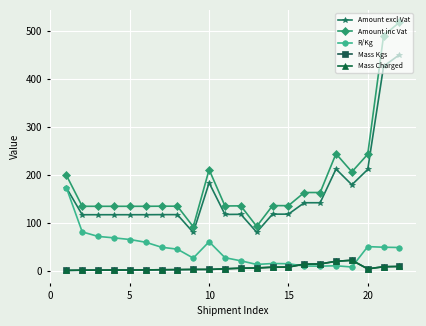

Which series has the largest range (max minus min)?

Amount inc Vat